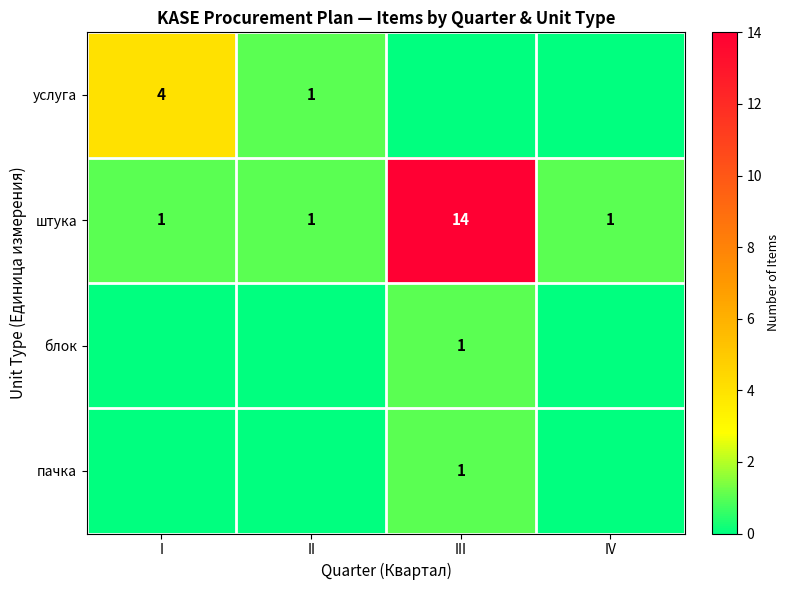

The услуга series shows 4 at I. True or false?

True